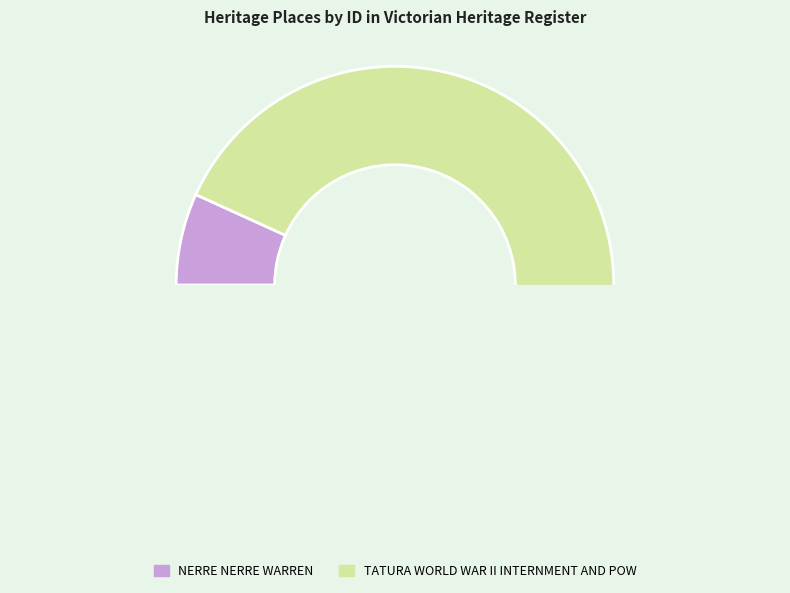

Combined, what portion of the pie is TATURA WORLD WAR II INTERNMENT AND POW and NERRE NERRE WARREN?

100.0%